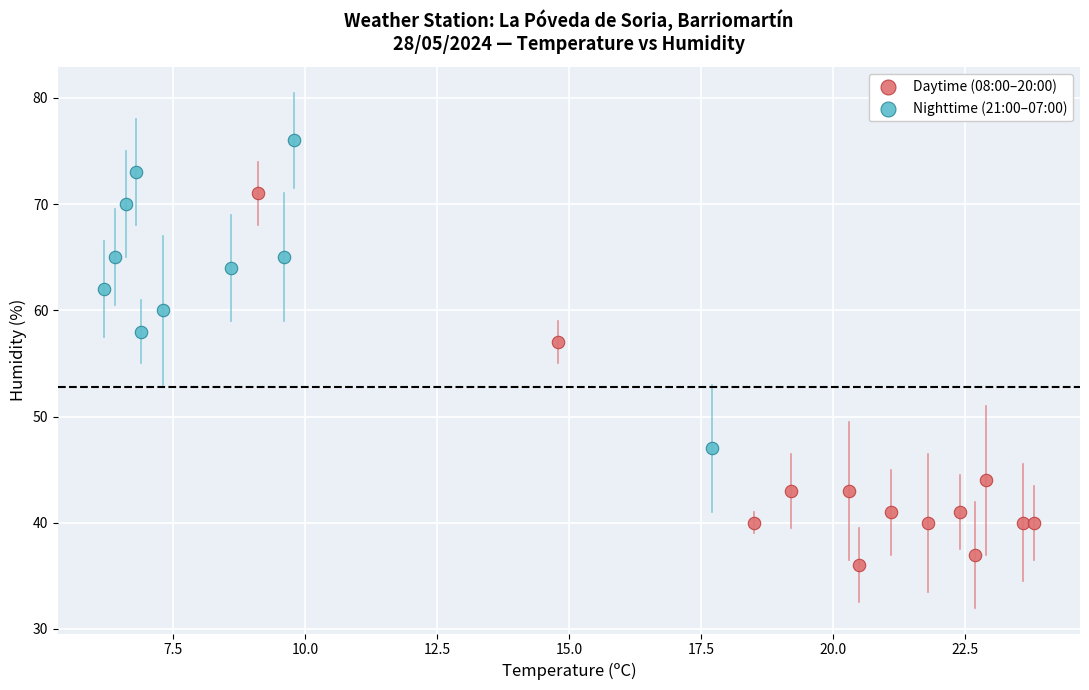

Which series reaches the minimum Y coordinate?

Daytime (08:00–20:00)